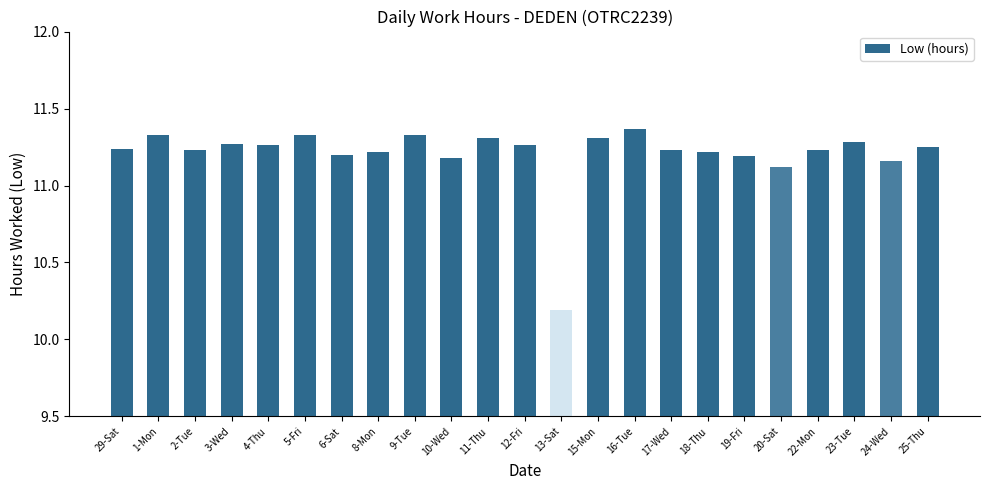

The chart shows a value of 19.1 at 22-Mon. True or false?

False